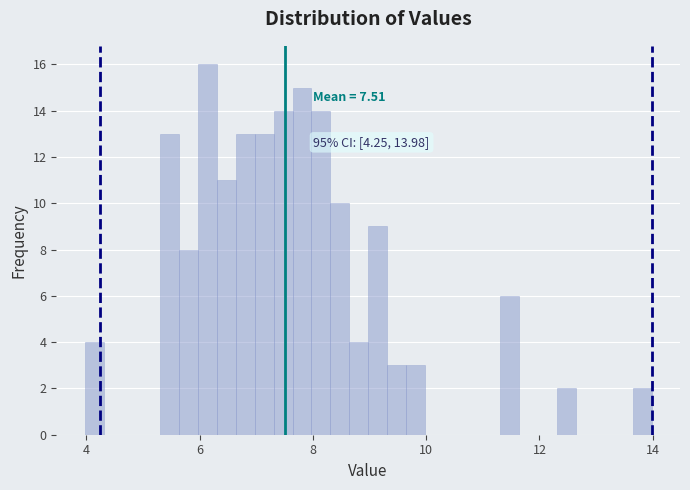

Read against the x-axis, roughly where is the centre of the tallest bar?

6.2